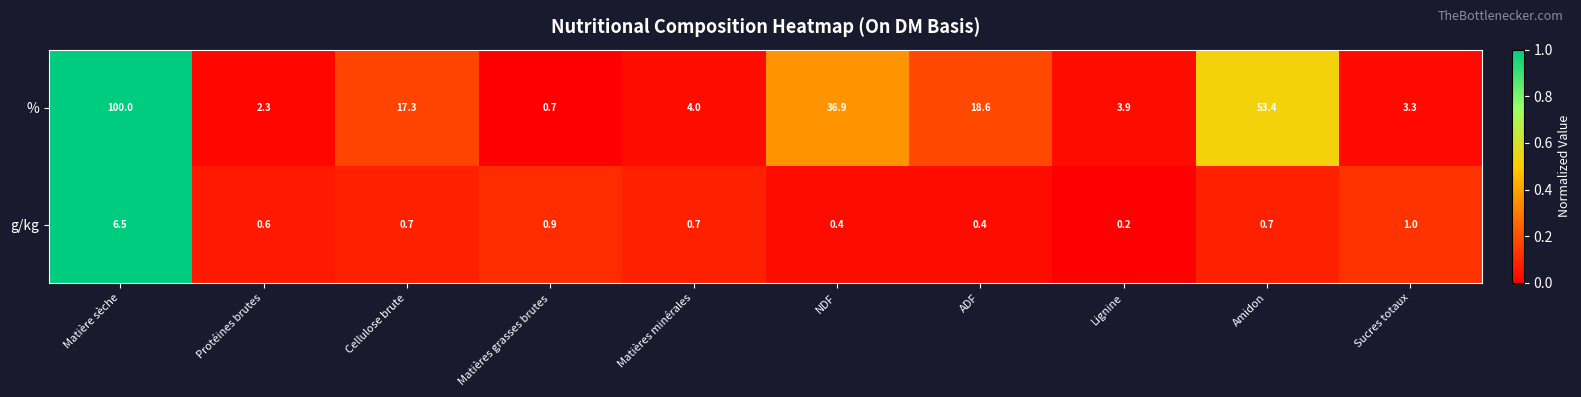

At Matières grasses brutes, list the series in order from largest to smallest.

g/kg, %